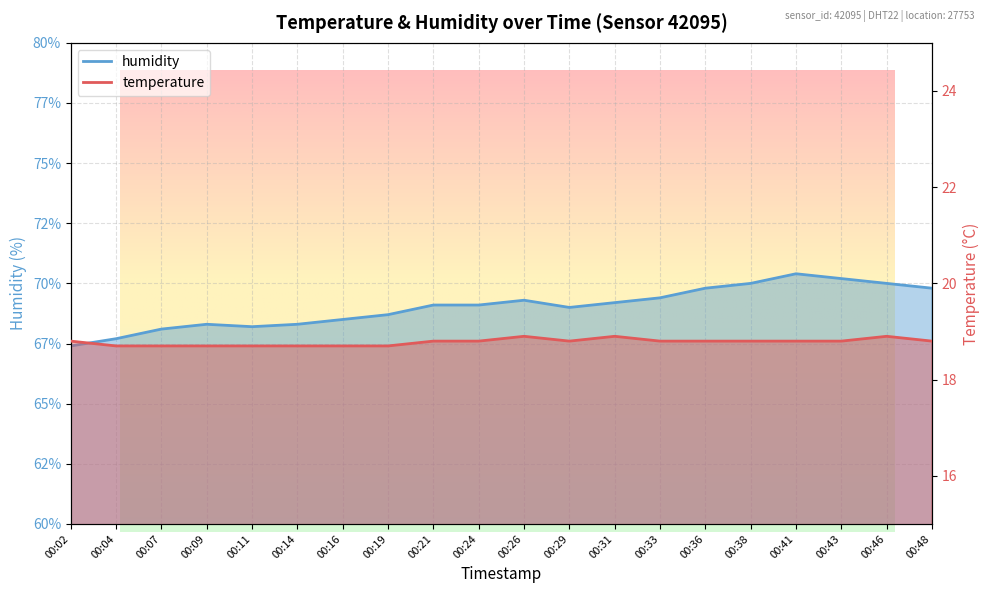

At how many categories does at least one series exceed 43?

20